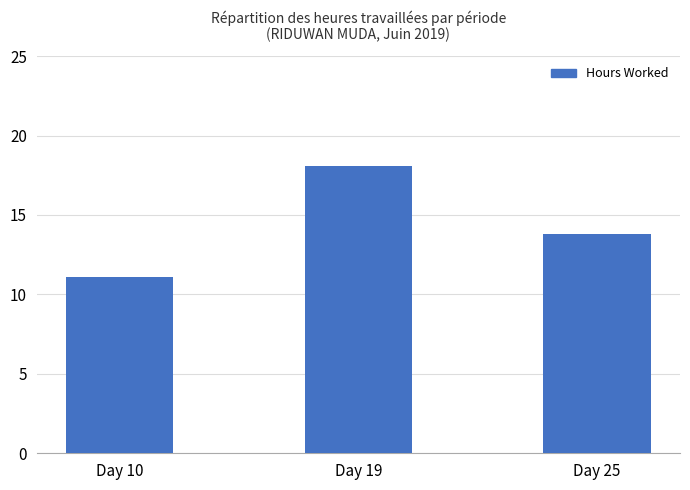

What is the maximum value shown in the chart?

18.1